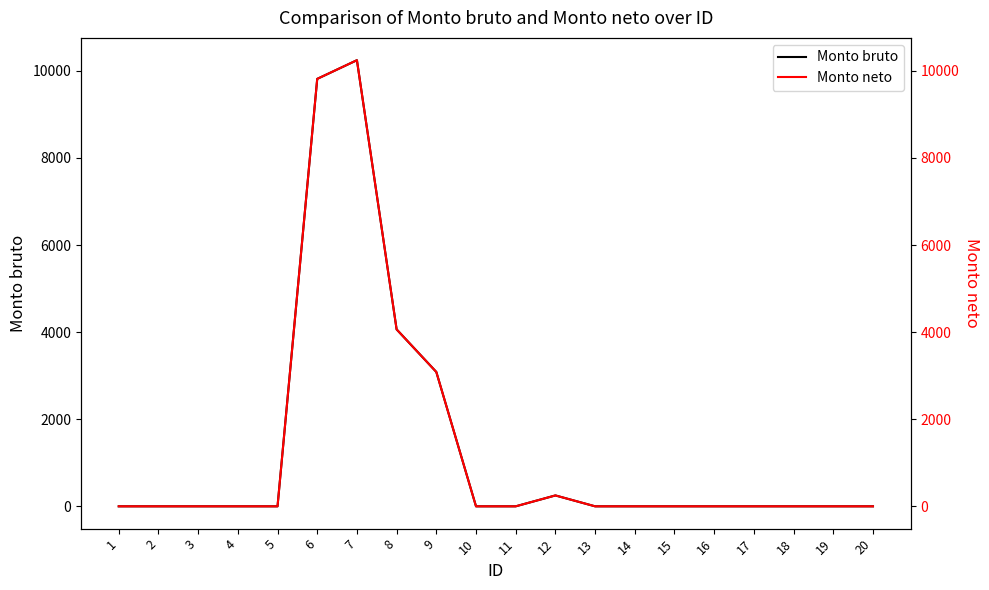

What is the average value of the Monto bruto series?

1372.7